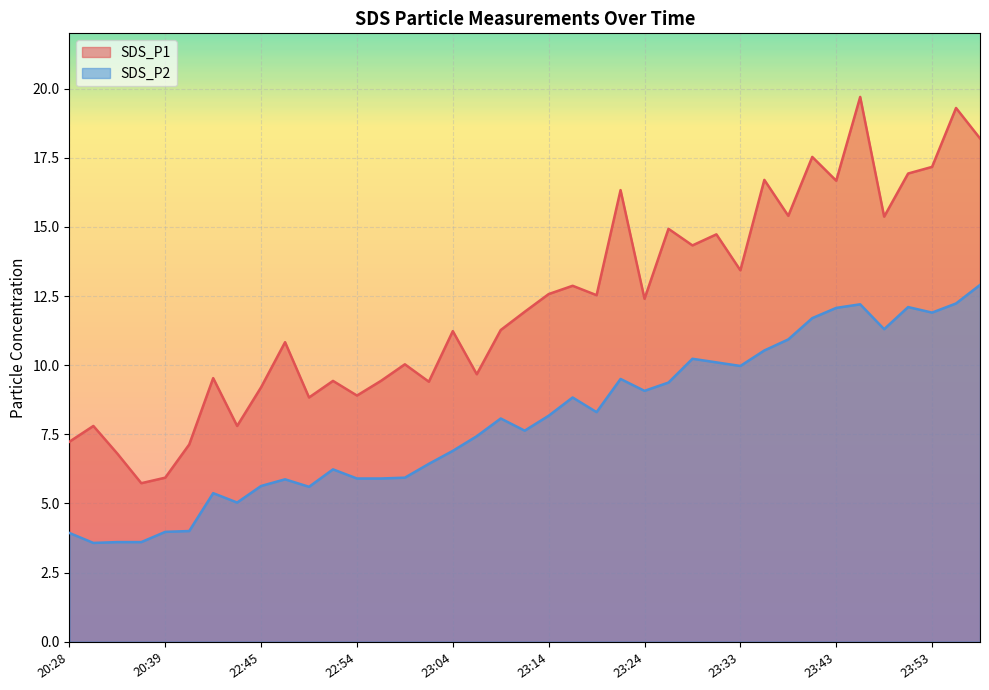

At 23:29, list the series in order from smallest to largest.

SDS_P2, SDS_P1